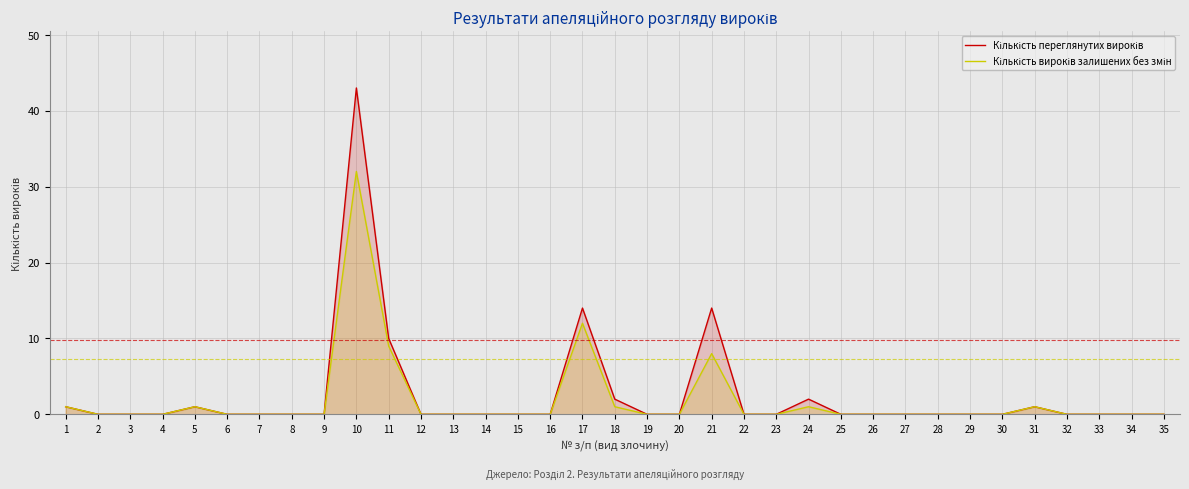

How many values in the Кількість вироків залишених без змін series exceed 0?

9